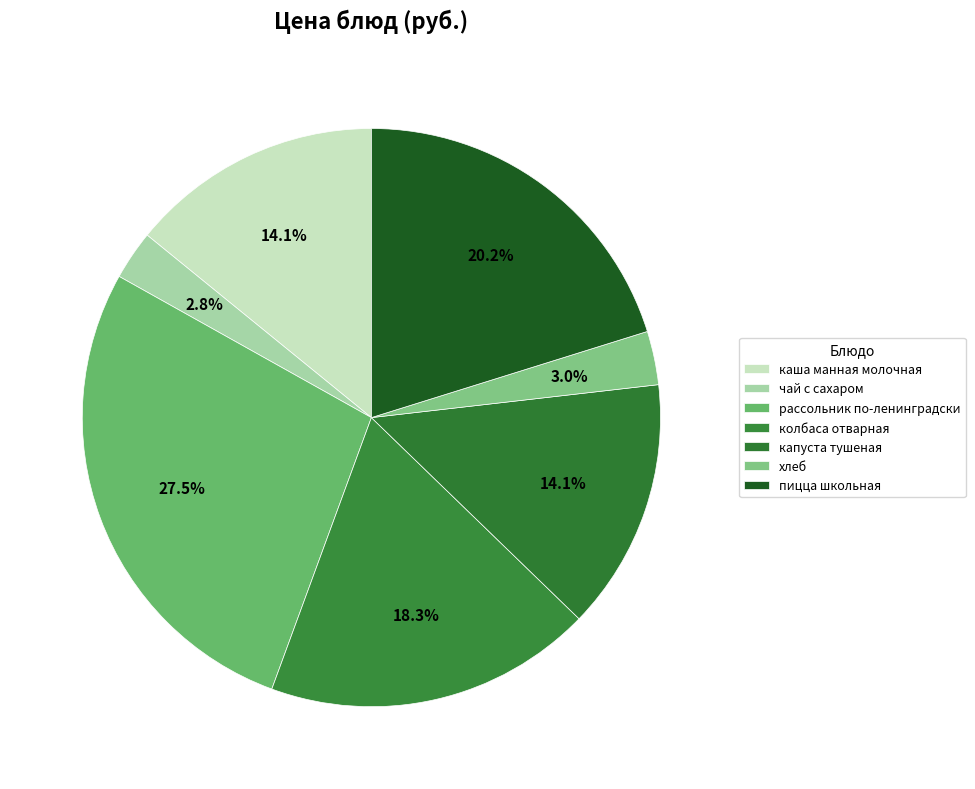

The чай с сахаром slice represents 3% of the pie. True or false?

True